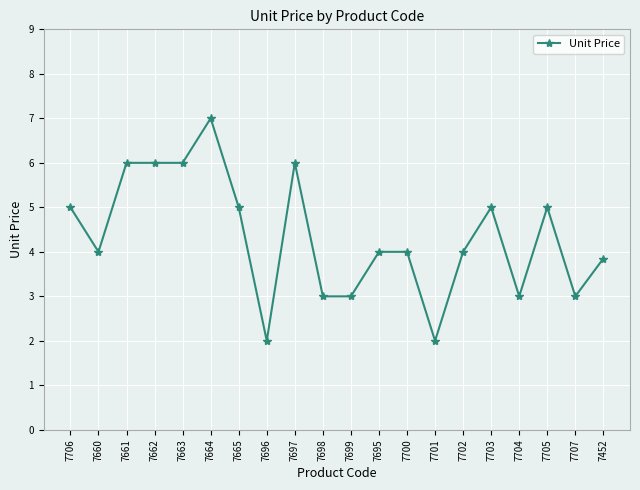

At which category does the data reach its first local valley?

7660